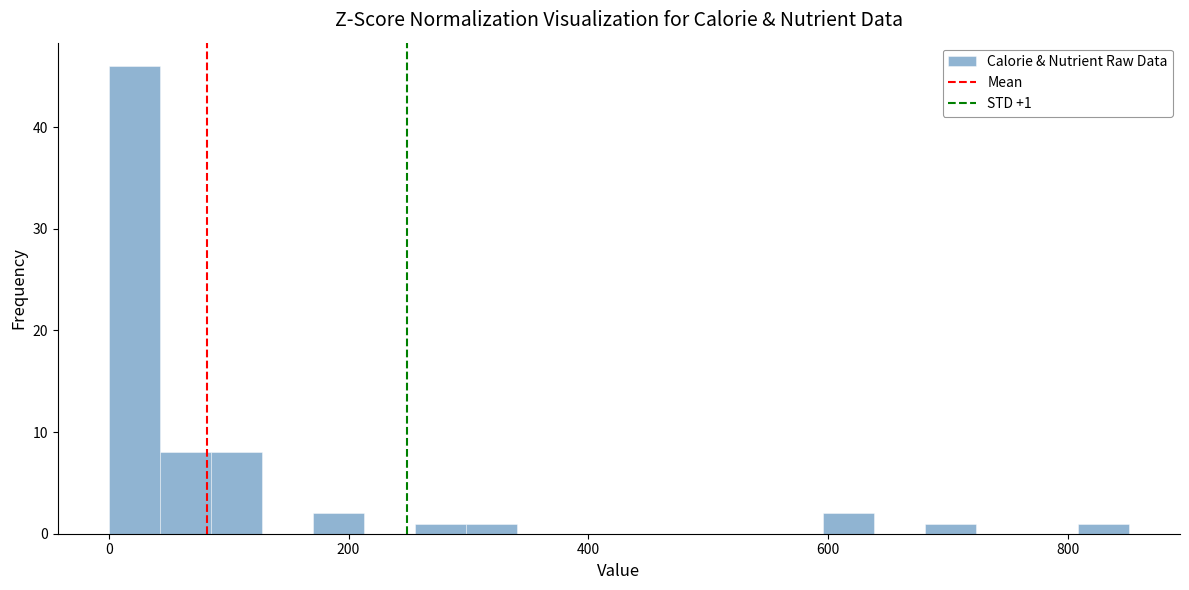

Around what value on the x-axis is the tallest bar? Give the approximate position of its centre, as read against the axis.

20